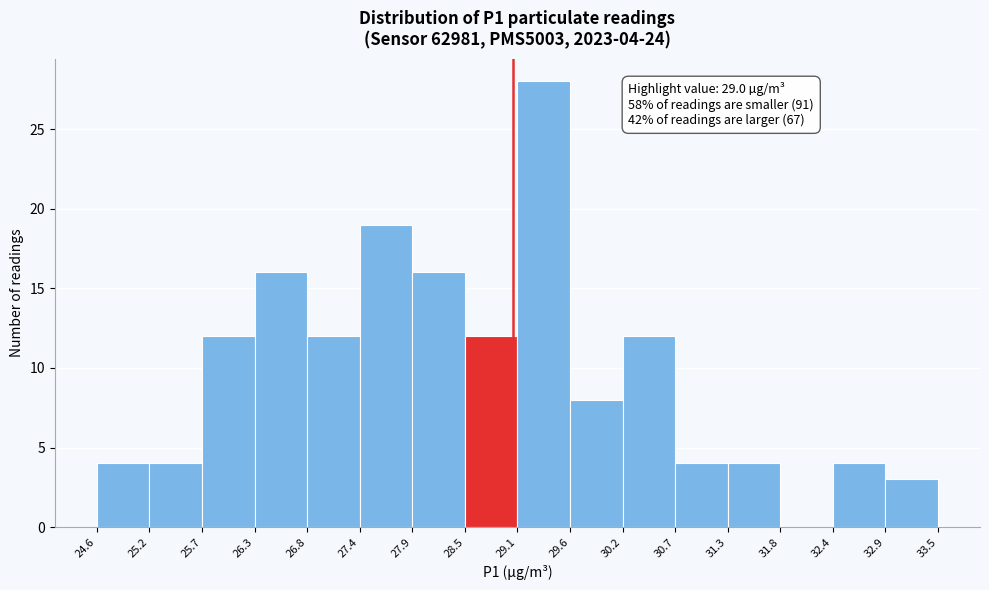

Which range on the x-axis has the tallest bar?

29.1 to 29.6